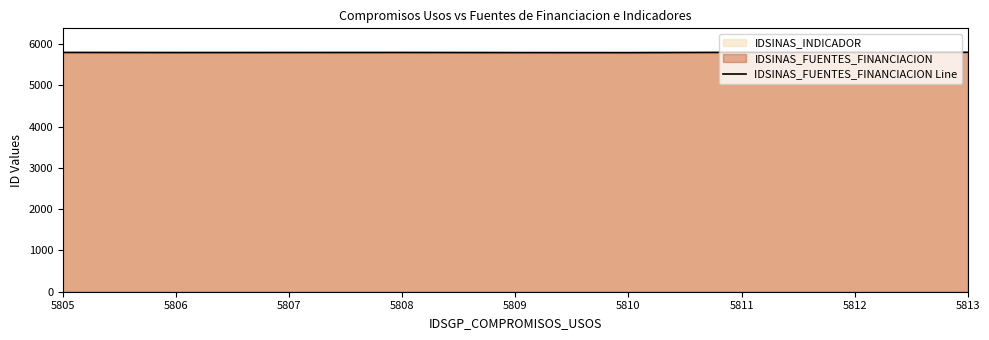

What is the ratio of the value at 5807 to the value at 5805?

1.0